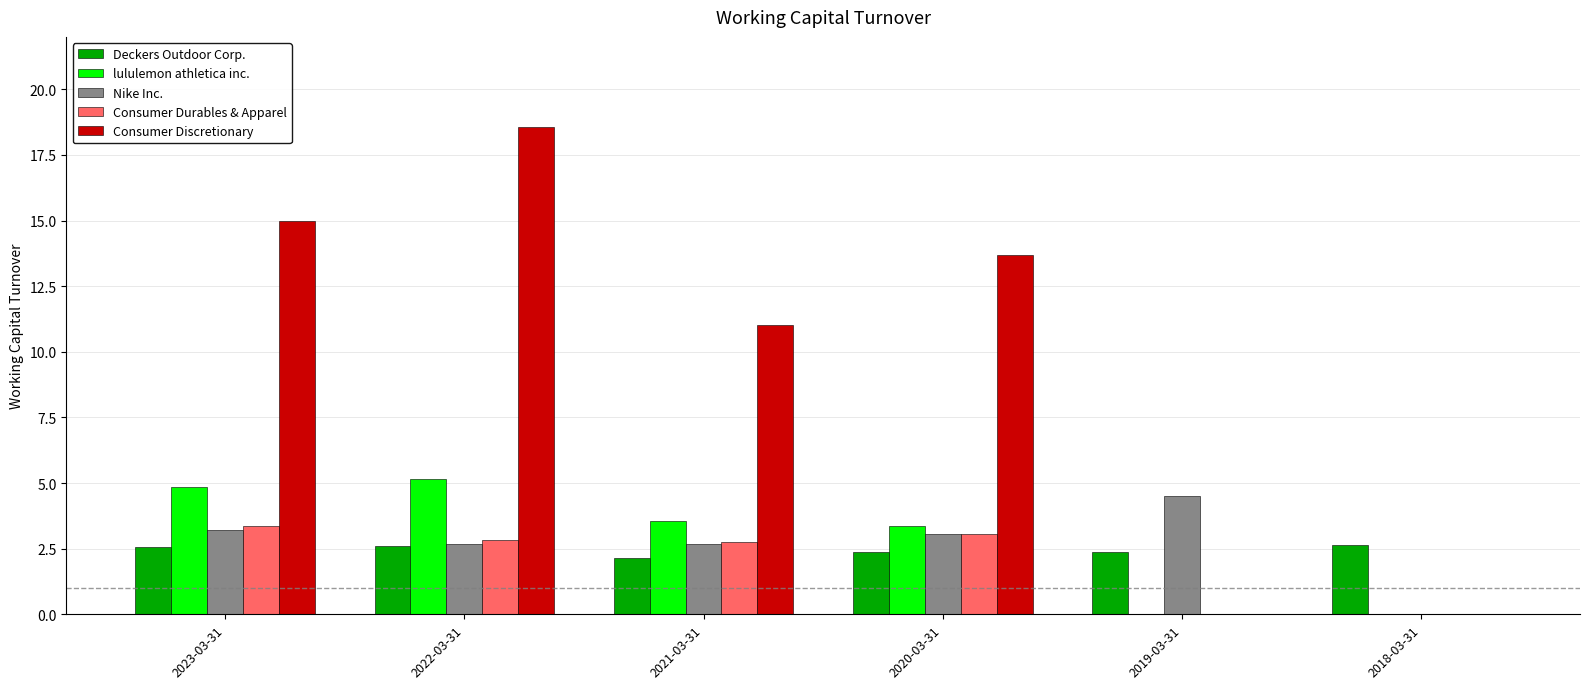

Which category has the highest value across all series?

2022-03-31